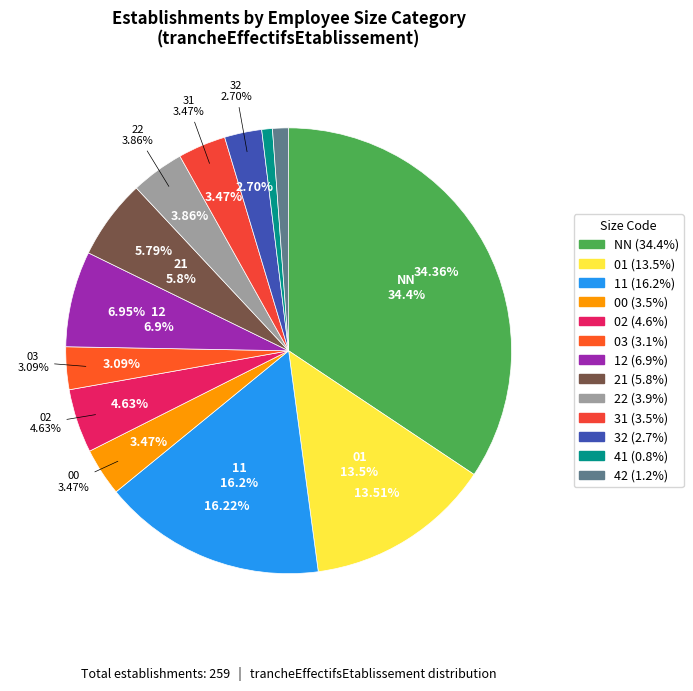

Count the number of slices in the pie.

13